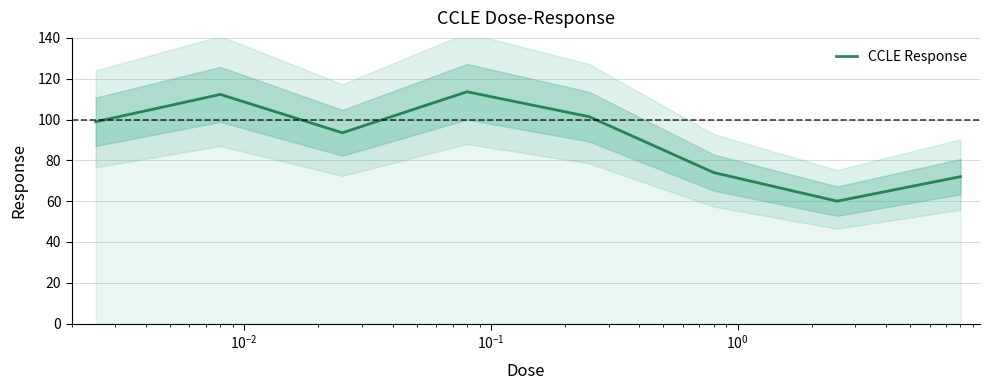

True or false: there are more than 1 points higher than both neighbors.

True